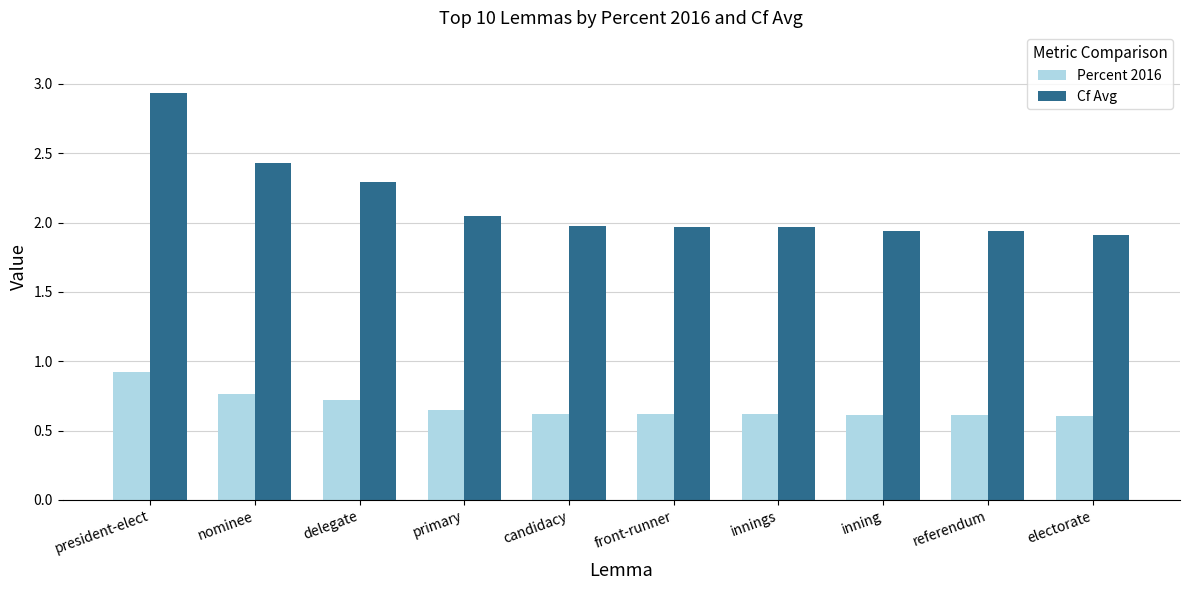

List the series in order of their overall mean, lowest first.

Percent 2016, Cf Avg